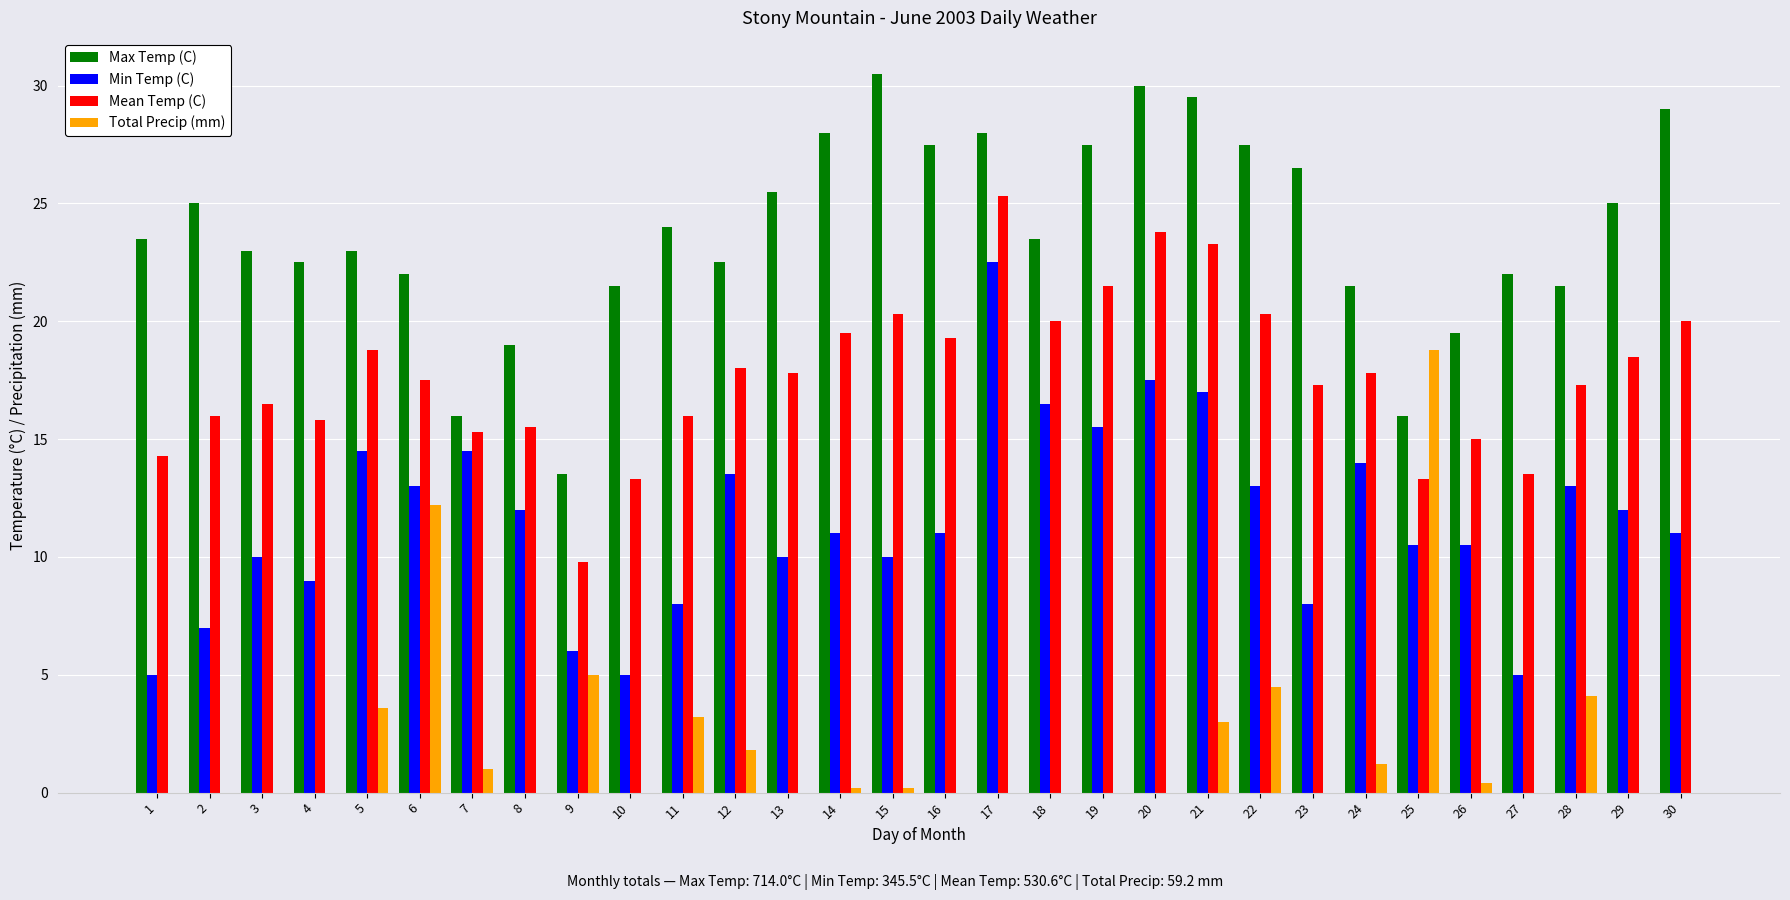

The value of Min Temp (C) at 2 is 9.3. True or false?

False